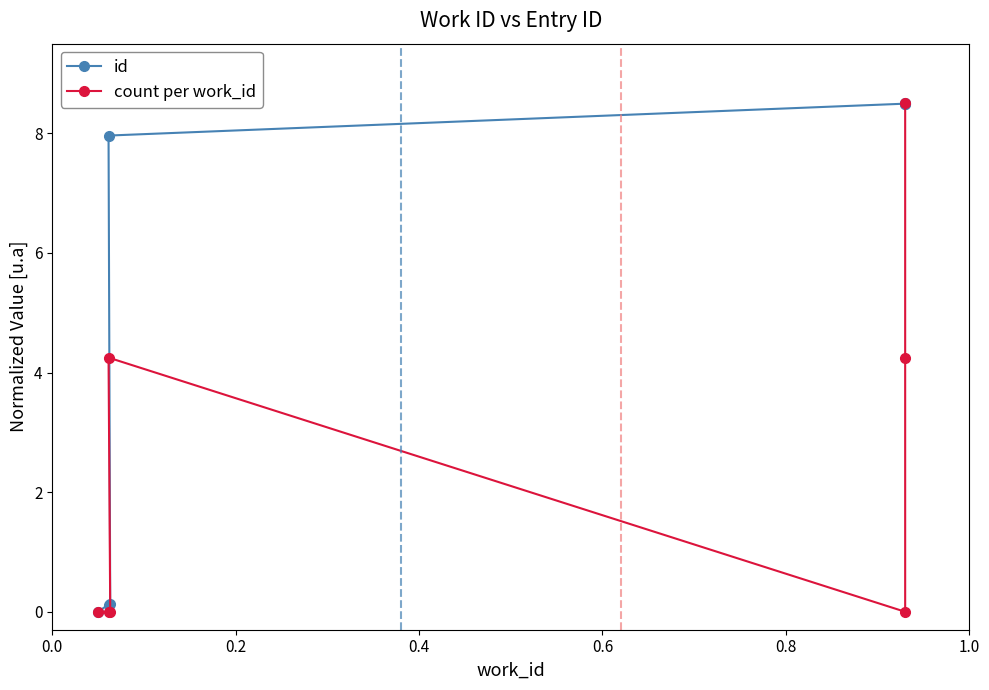

Which series has the widest spread of values?

id